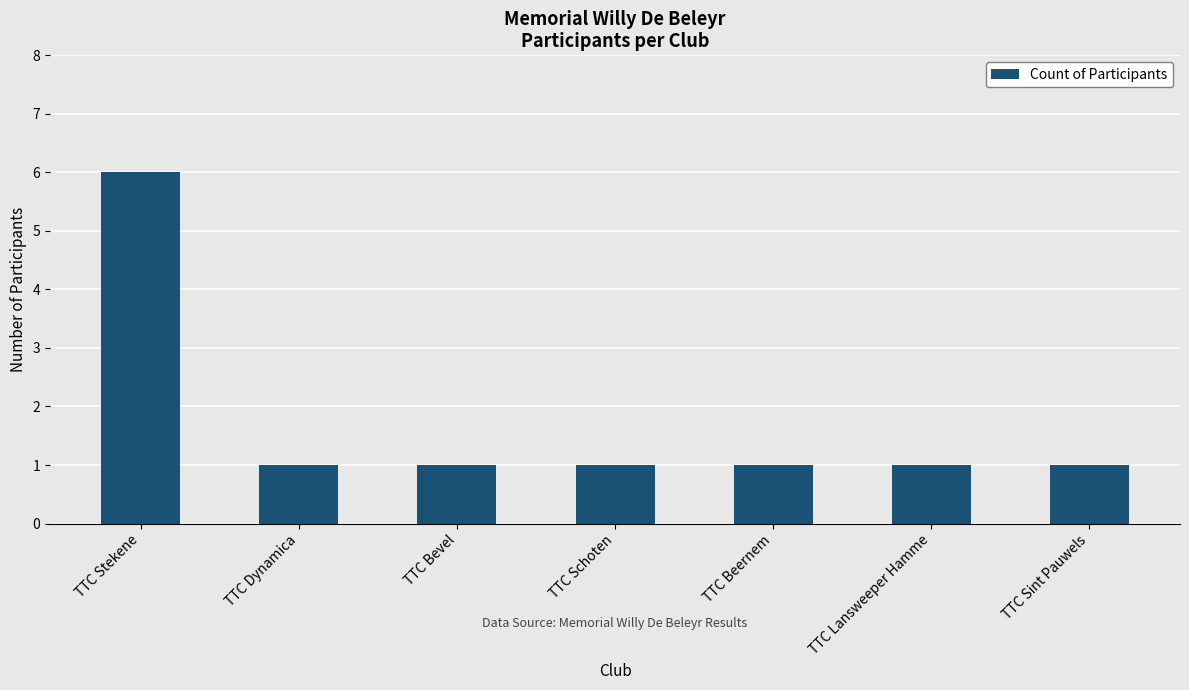

At which category does the chart reach its peak across all series?

TTC Stekene